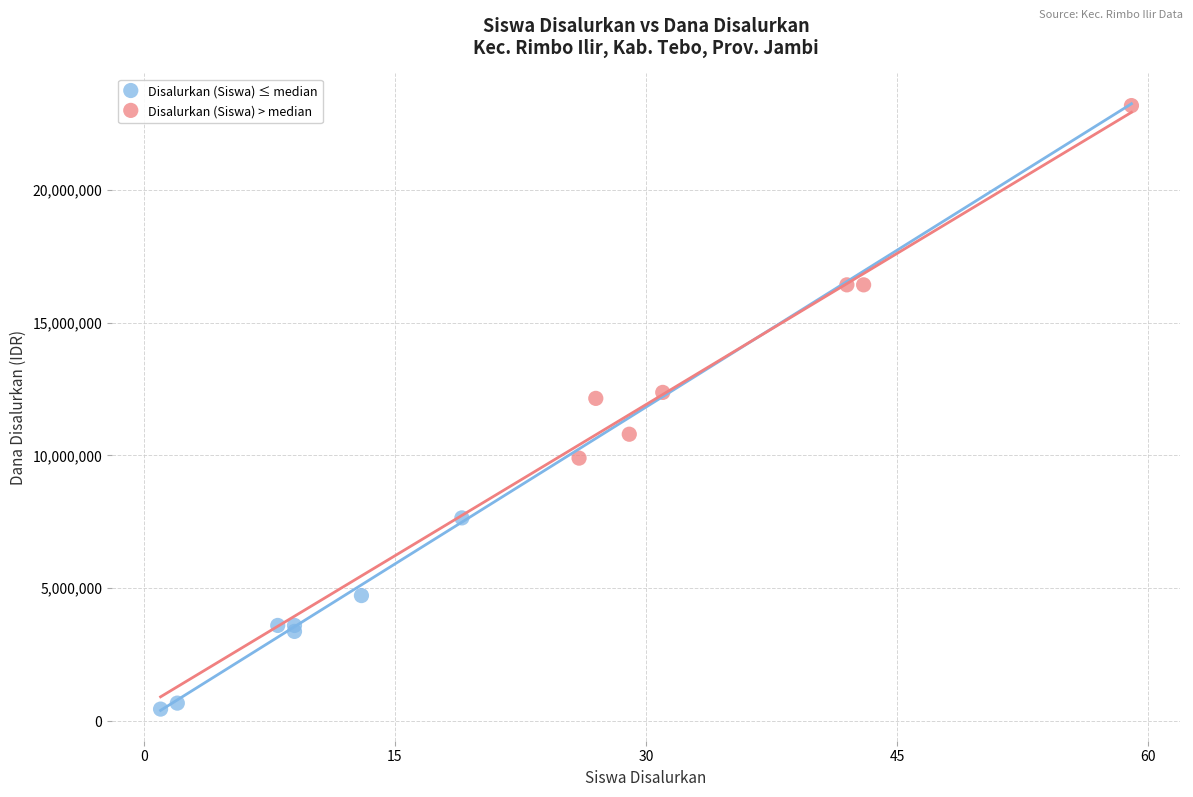

Which series reaches the minimum Y coordinate?

Disalurkan (Siswa) ≤ median